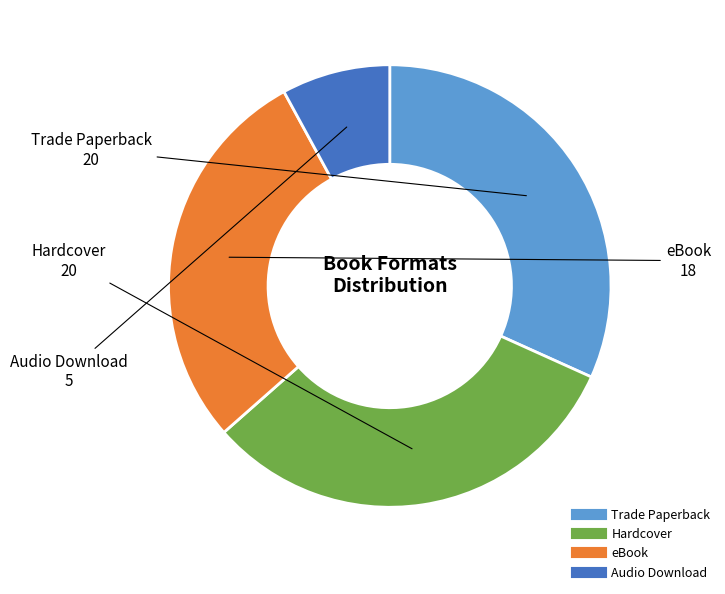

Does Audio Download represent more than half of the total?

No